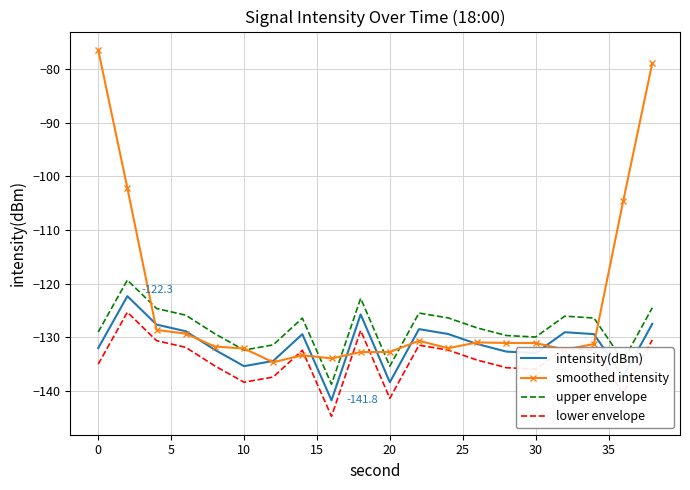

Rank the series by their maximum value, from lowest to highest.

lower envelope, intensity(dBm), upper envelope, smoothed intensity